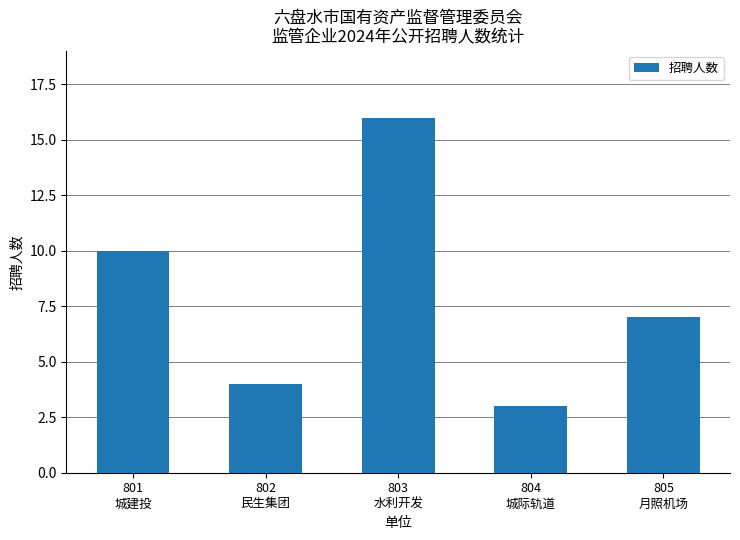

True or false: the data shows 4 at 802
民生集团.

True